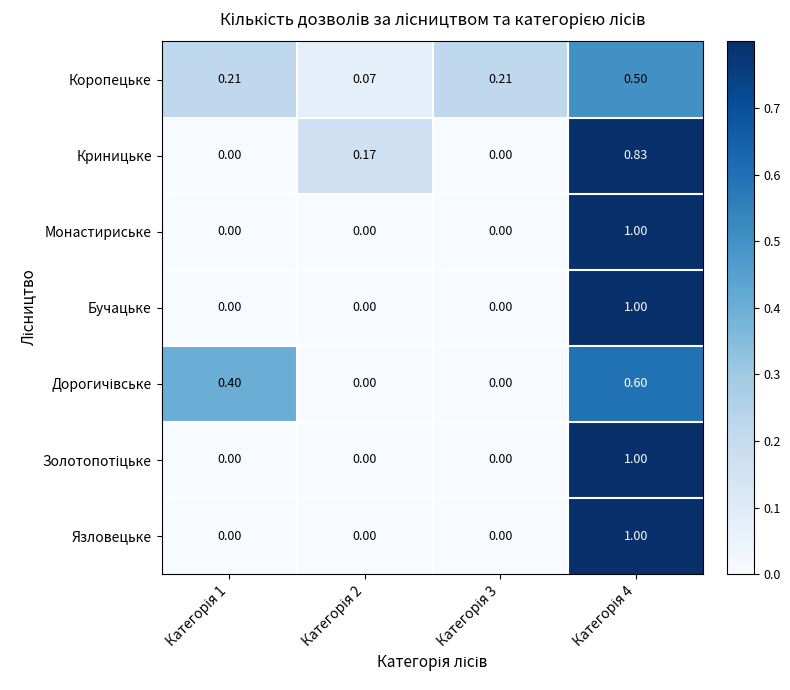

How many data points does each series have?

4